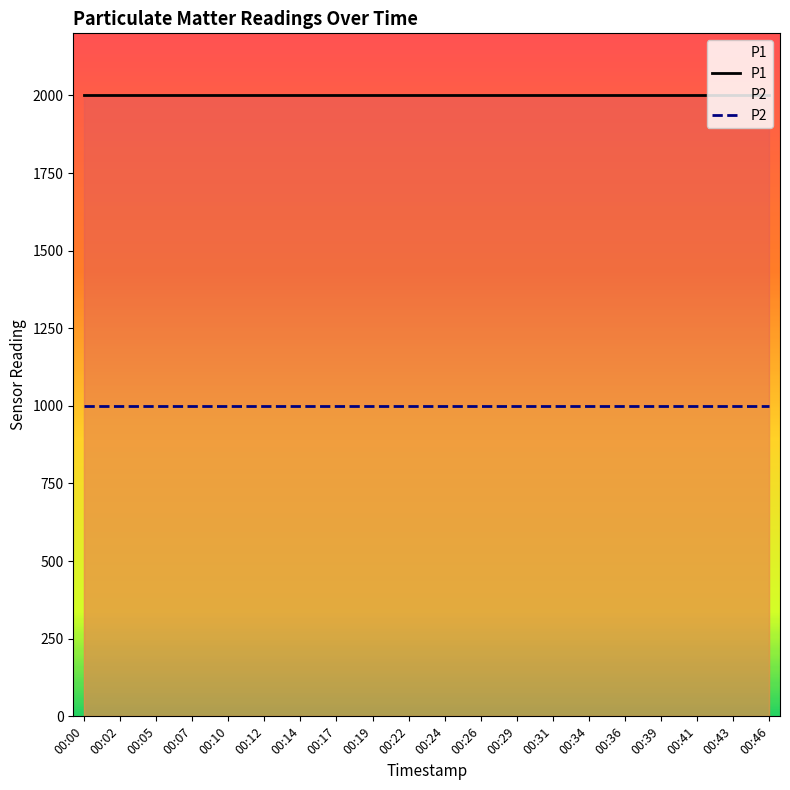

Which category has the lowest value in the P2 series?

00:00